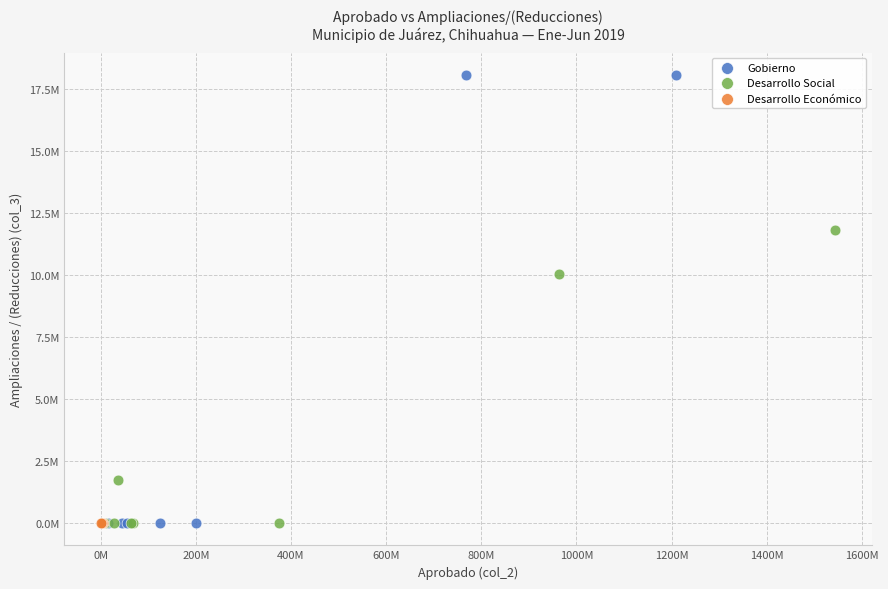

What are all the series names shown in the legend?

Gobierno, Desarrollo Social, Desarrollo Económico